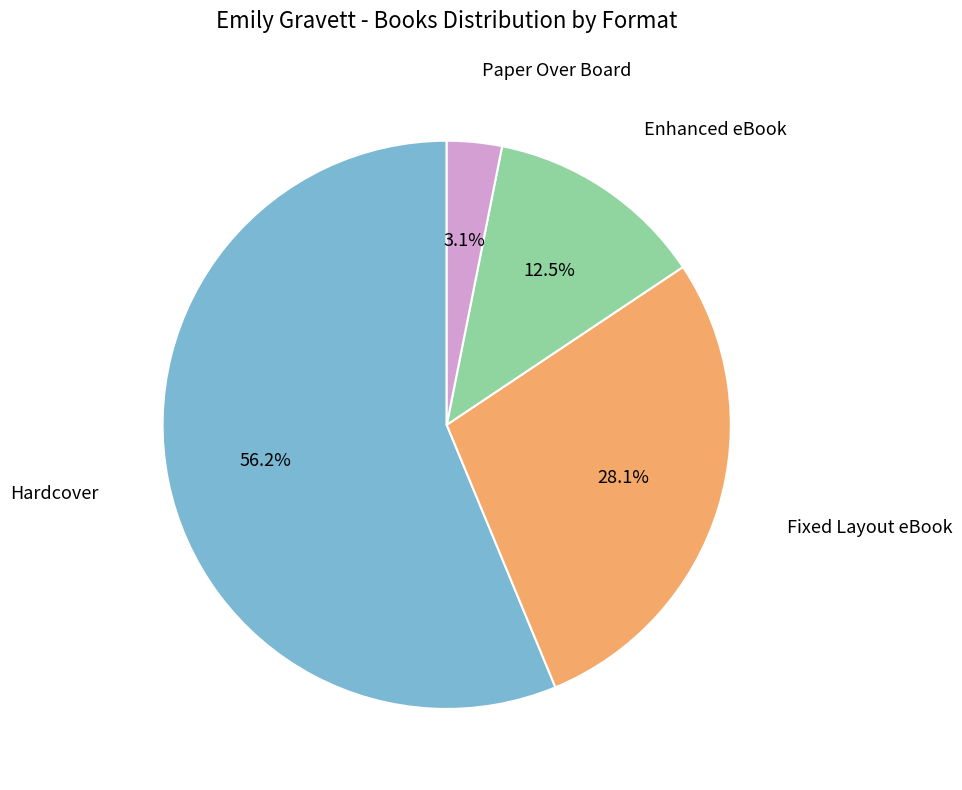

How many segments does this pie chart have?

4